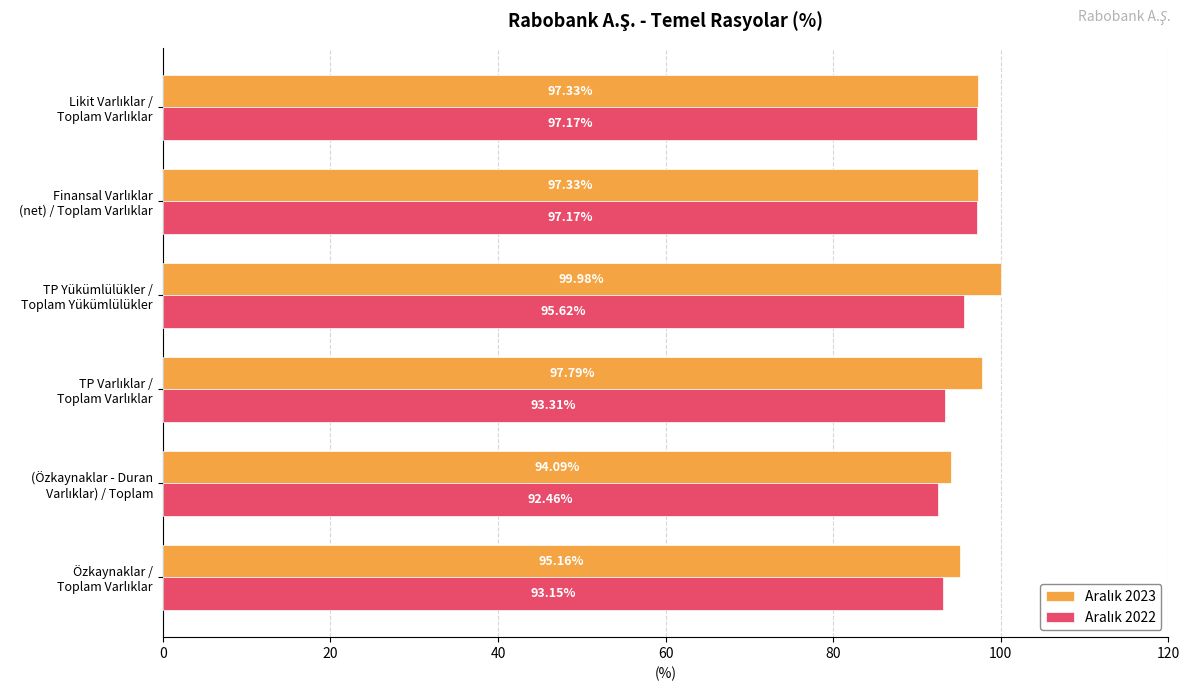

At how many categories does at least one series exceed 93?

6